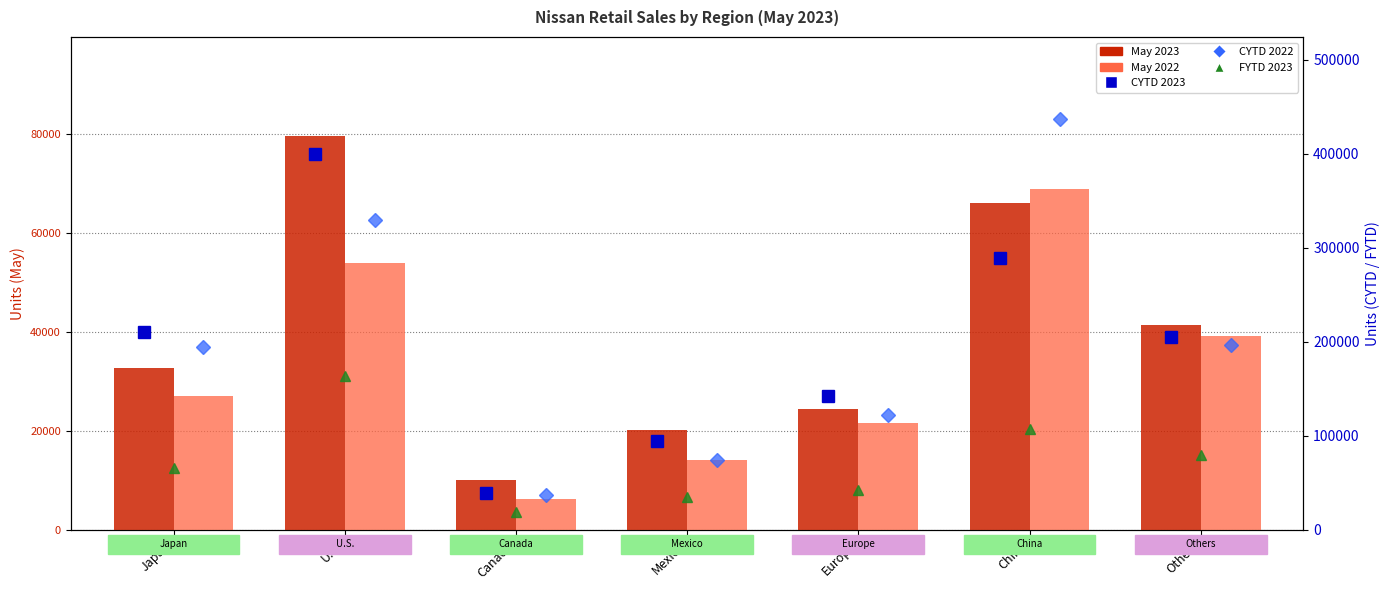

Is it true that May 2023 equals 90971 at China?

False